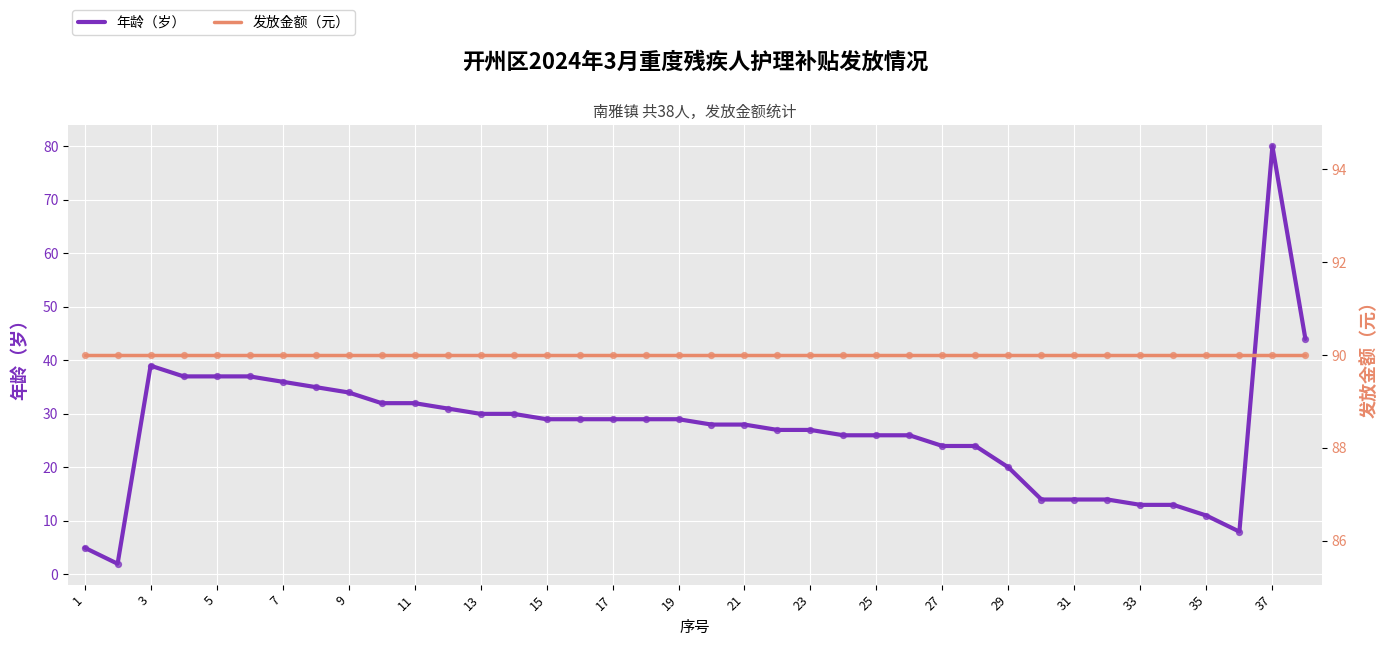

What are all the series names shown in the legend?

年龄（岁）, 发放金额（元）